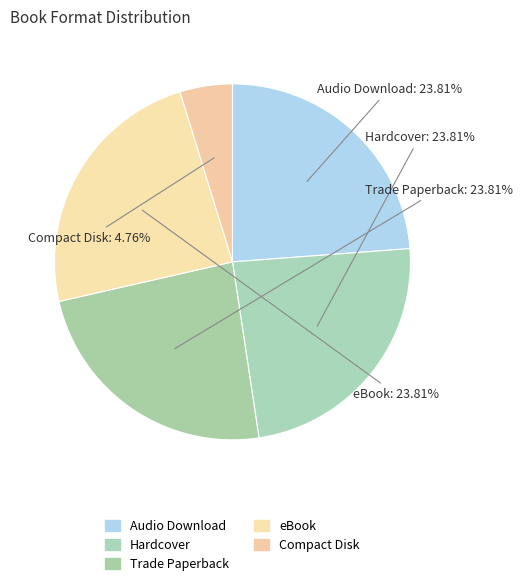

How many segments does this pie chart have?

5